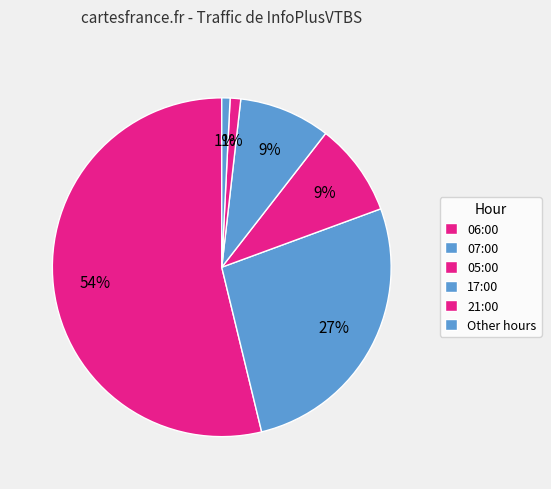

Count the number of slices in the pie.

6